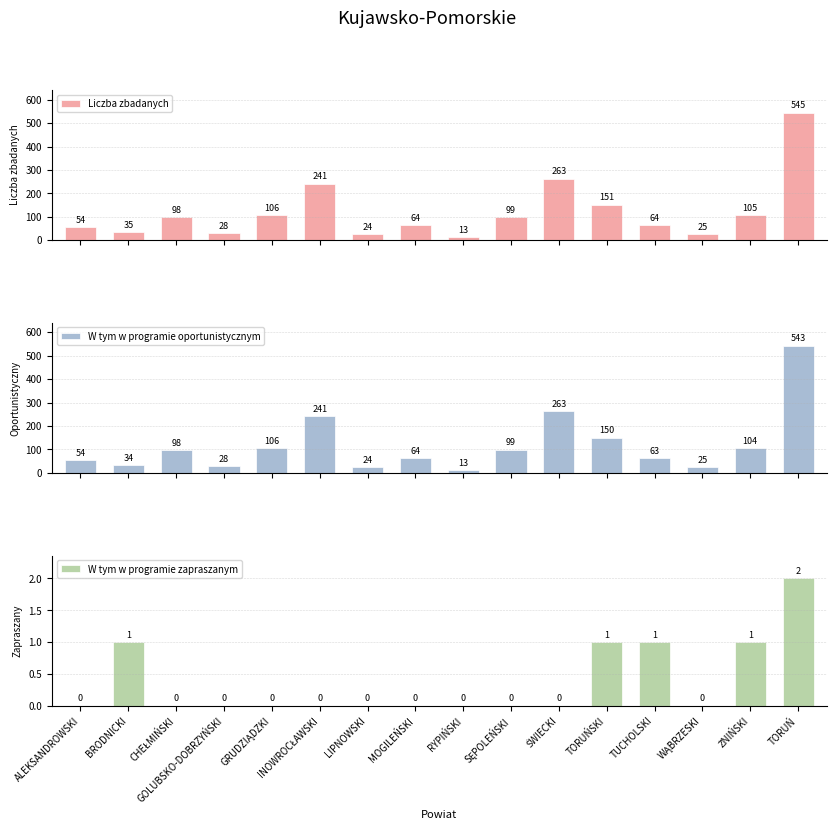

What is the difference between the second highest and second lowest values in the W tym w programie zapraszanym series?

1